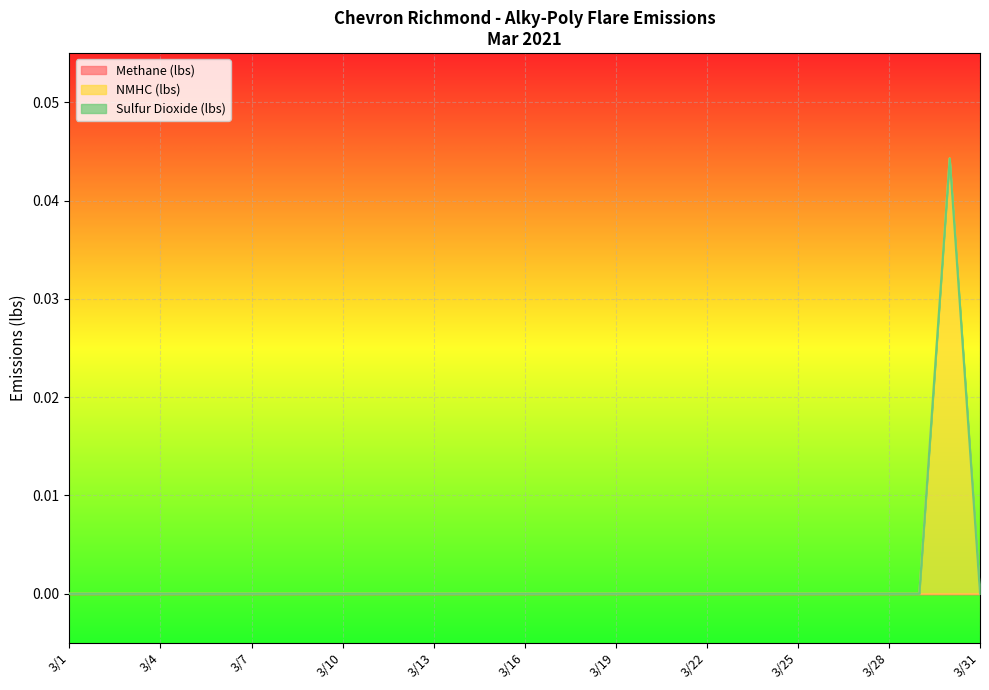

Which series has the largest total across all categories?

NMHC (lbs)